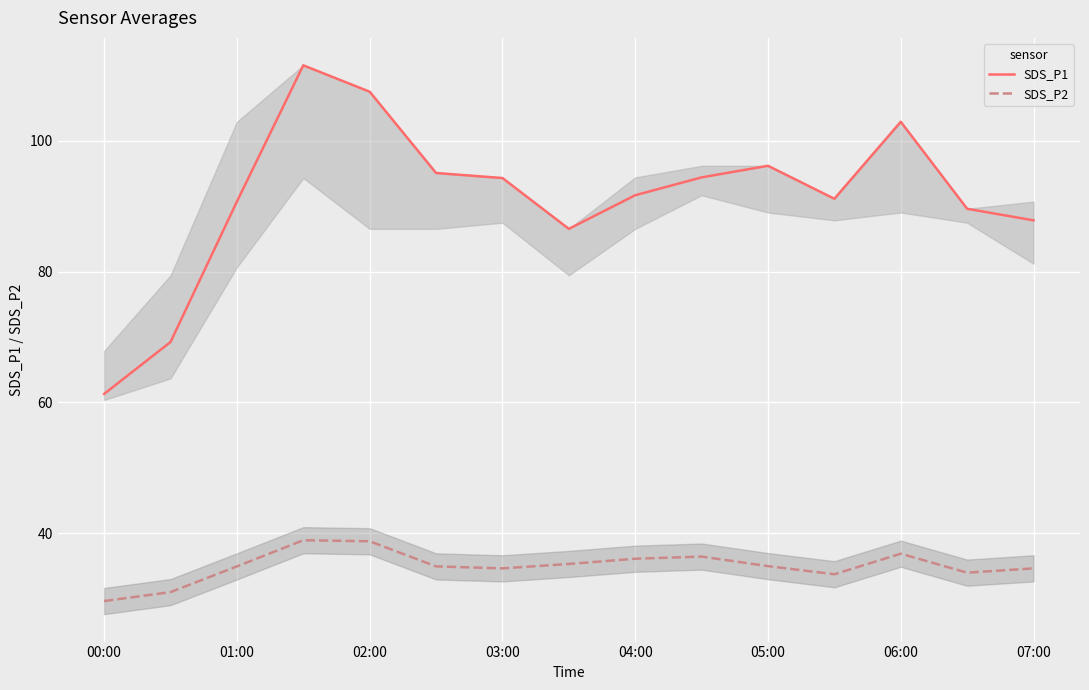

What is the approximate value of SDS_P1 at 06:00?

102.9